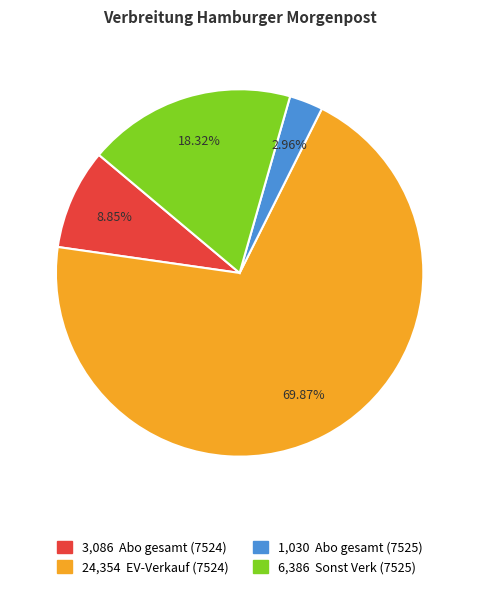

Does any single category account for the majority?

Yes